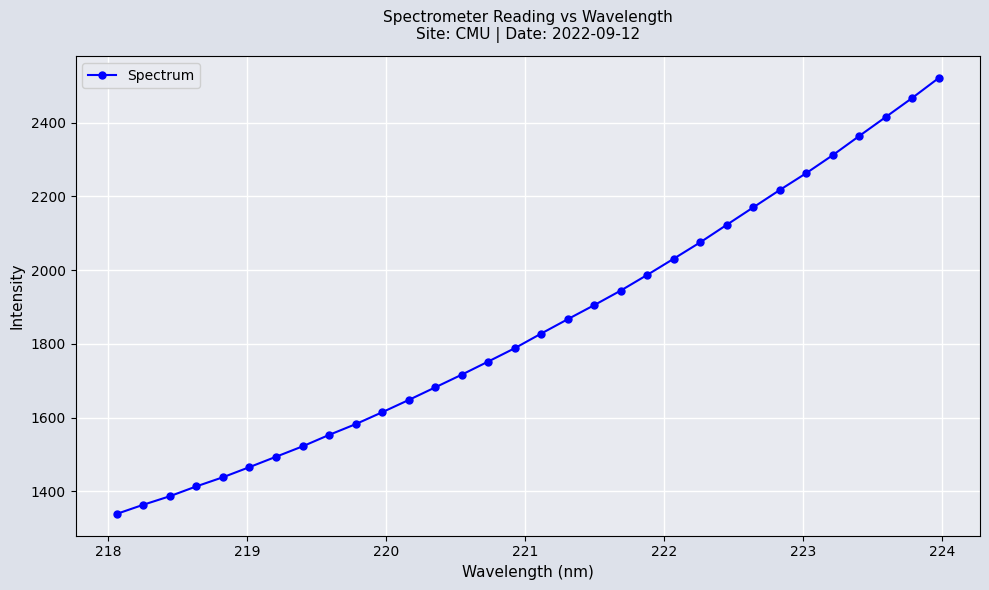

Reading left to right, extract all data points from this chart.

1339.0	1363.8	1386.9	1413.6	1438.3	1465.8	1493.9	1522.0	1553.1	1582.2	1614.5	1647.8	1682.0	1716.4	1752.1	1788.2	1828.0	1866.9	1905.1	1944.5	1987.1	2031.0	2075.5	2122.9	2170.2	2217.3	2263.0	2311.8	2363.8	2415.2	2466.9	2521.0